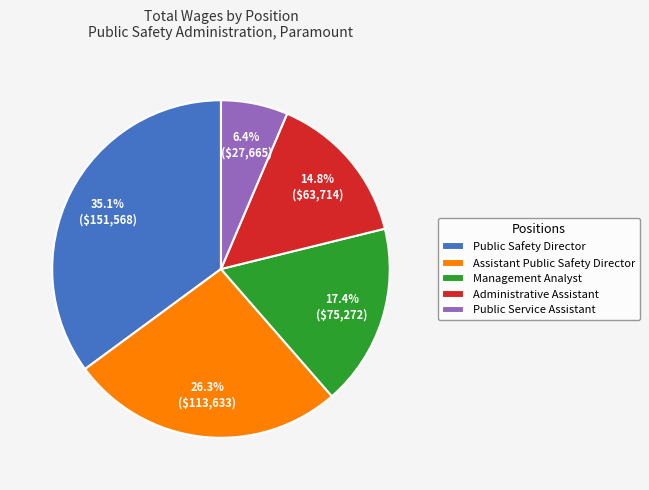

To the nearest percent, what is the difference between the Administrative Assistant and Public Service Assistant slice percentages?

8%